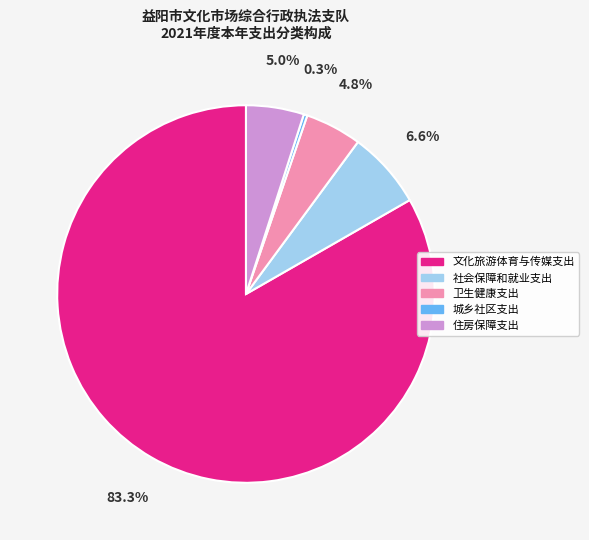

Does 卫生健康支出 account for over 50% of the chart?

No